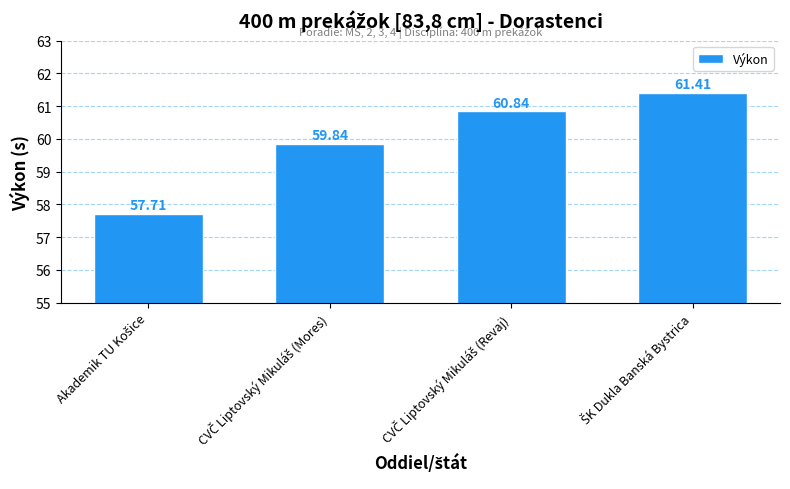

What is the average value?

60.0